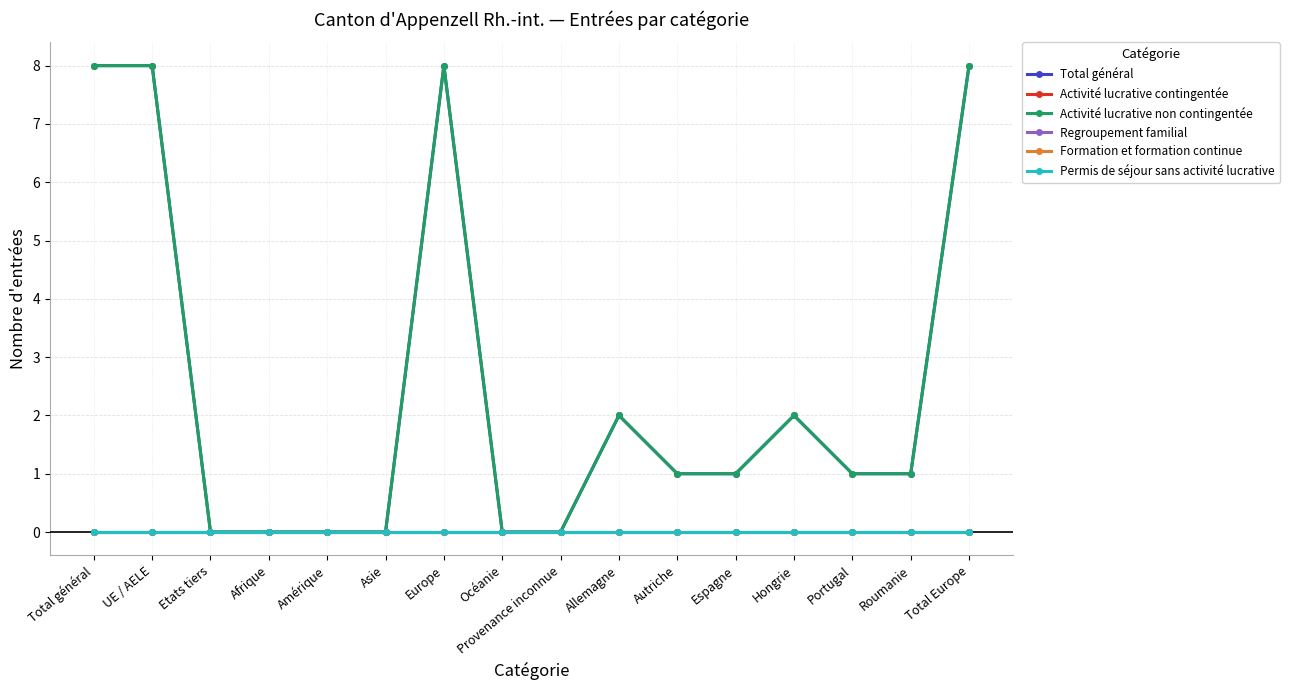

True or false: Regroupement familial and Formation et formation continue cross at least once.

False